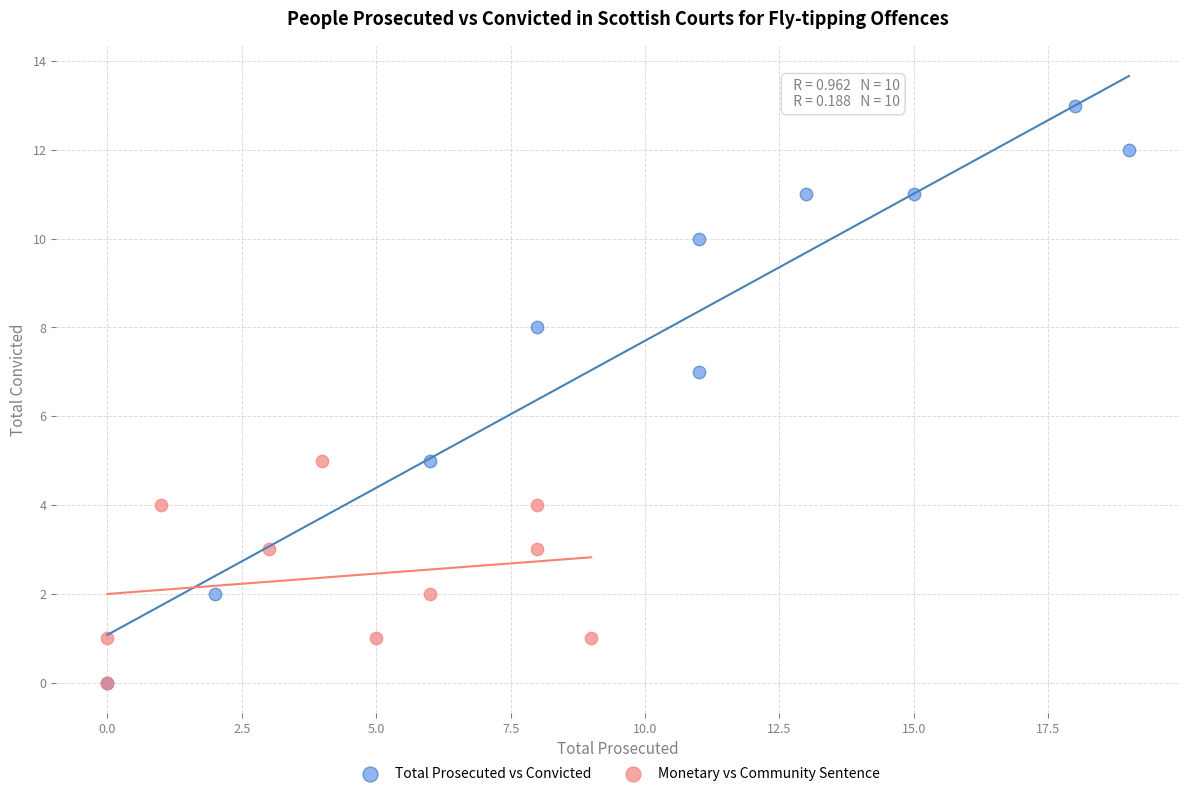

Which series has the widest spread of Y values?

Total Prosecuted vs Convicted